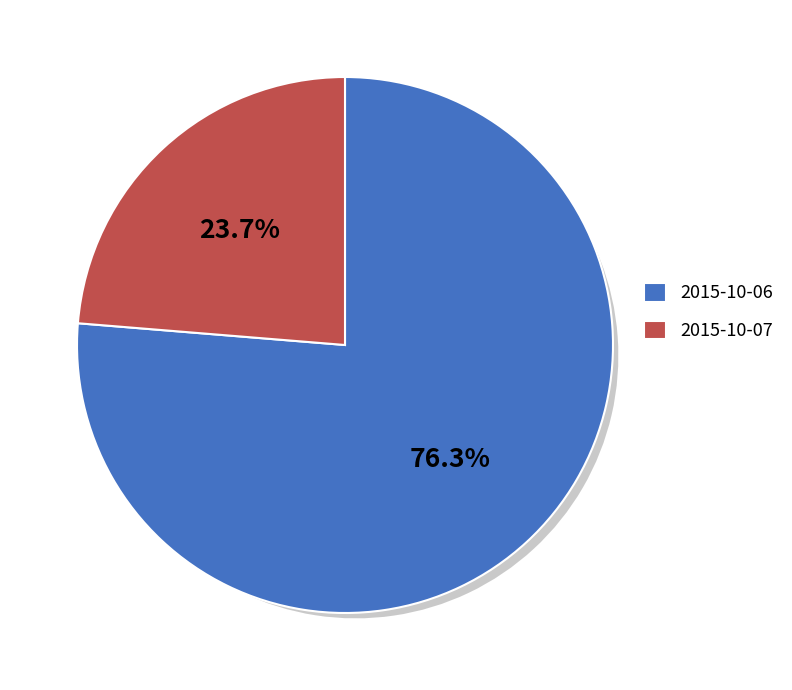

Is there any slice that represents more than half of the pie?

Yes